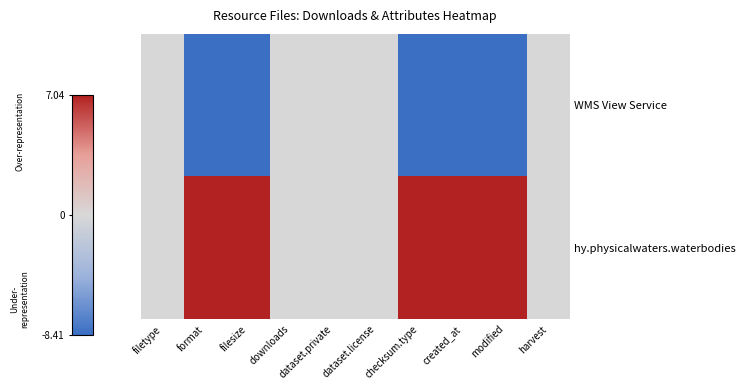

Reading left to right, transcribe all the data shown in this chart.

WMS View Service: filetype=0	format=-1	filesize=-1	downloads=0	dataset.private=0	dataset.license=0	checksum.type=-1	created_at=-1	modified=-1	harvest=0
hy.physicalwaters.waterbodies: filetype=0	format=1	filesize=1	downloads=0	dataset.private=0	dataset.license=0	checksum.type=1	created_at=1	modified=1	harvest=0